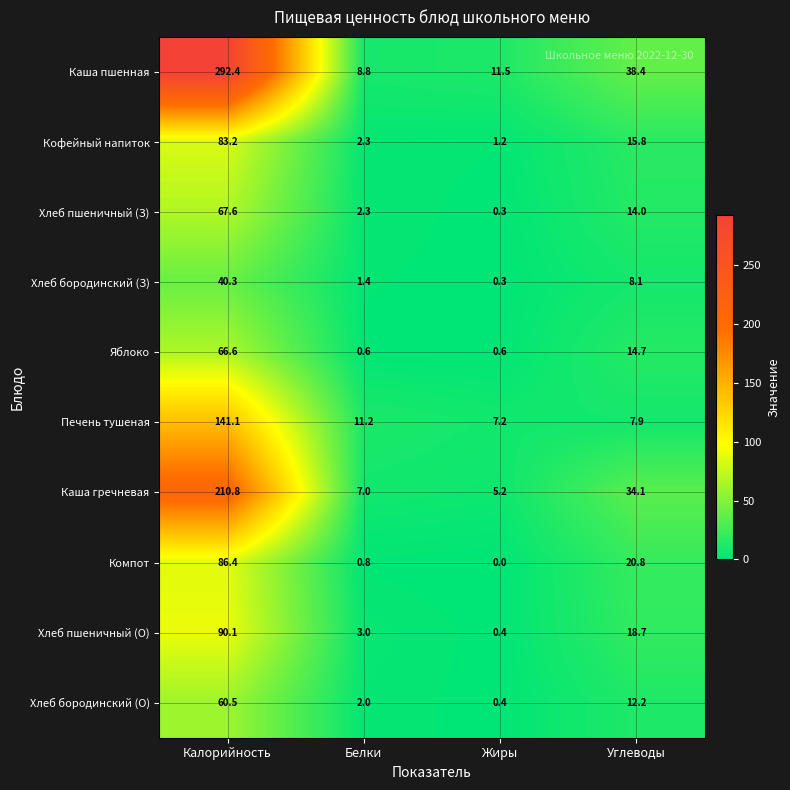

What is the total value across all series at Углеводы?

184.7